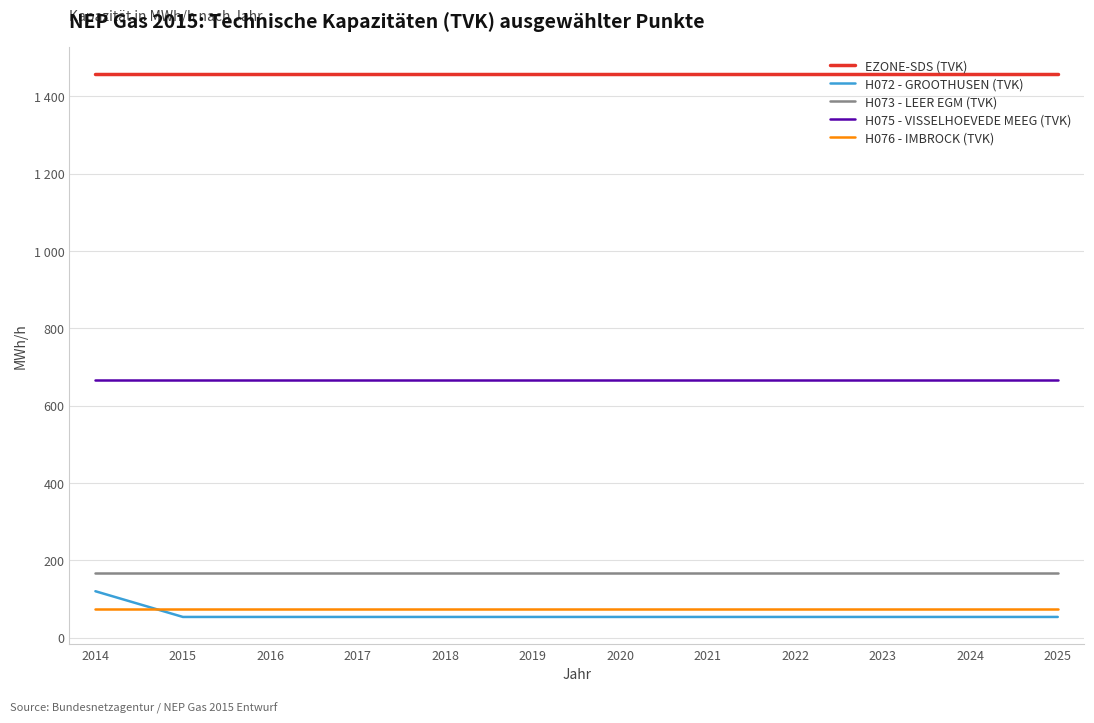

True or false: H073 - LEER EGM (TVK) has a value of 50.4 at 2021.

False